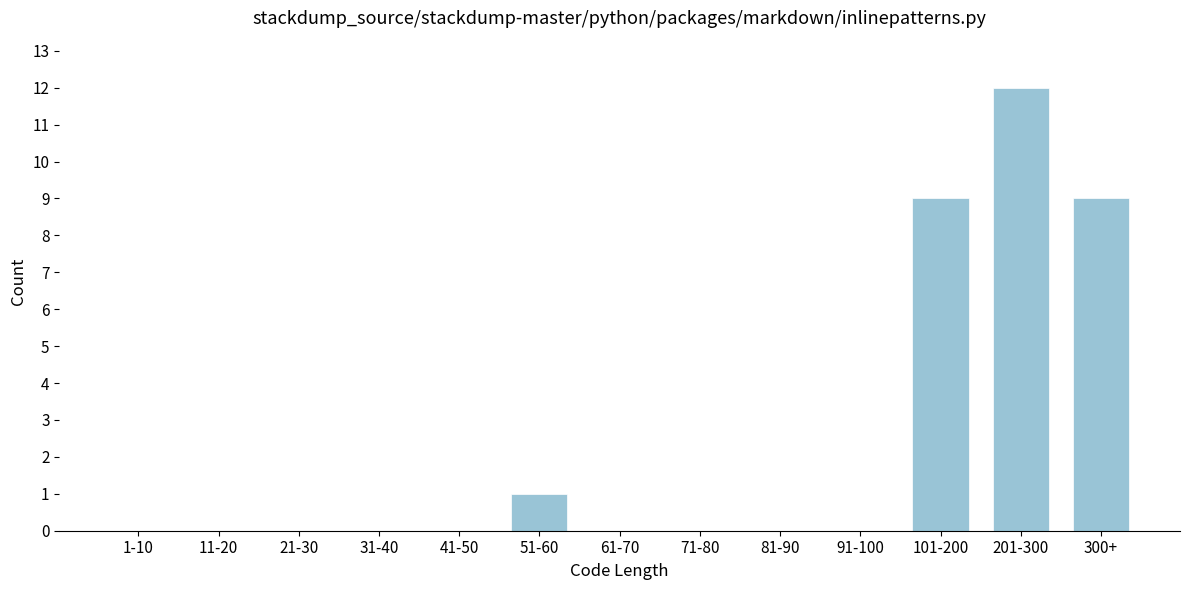

Reading right to left, transcribe all the data shown in this chart.

300+=9	201-300=12	101-200=9	91-100=0	81-90=0	71-80=0	61-70=0	51-60=1	41-50=0	31-40=0	21-30=0	11-20=0	1-10=0